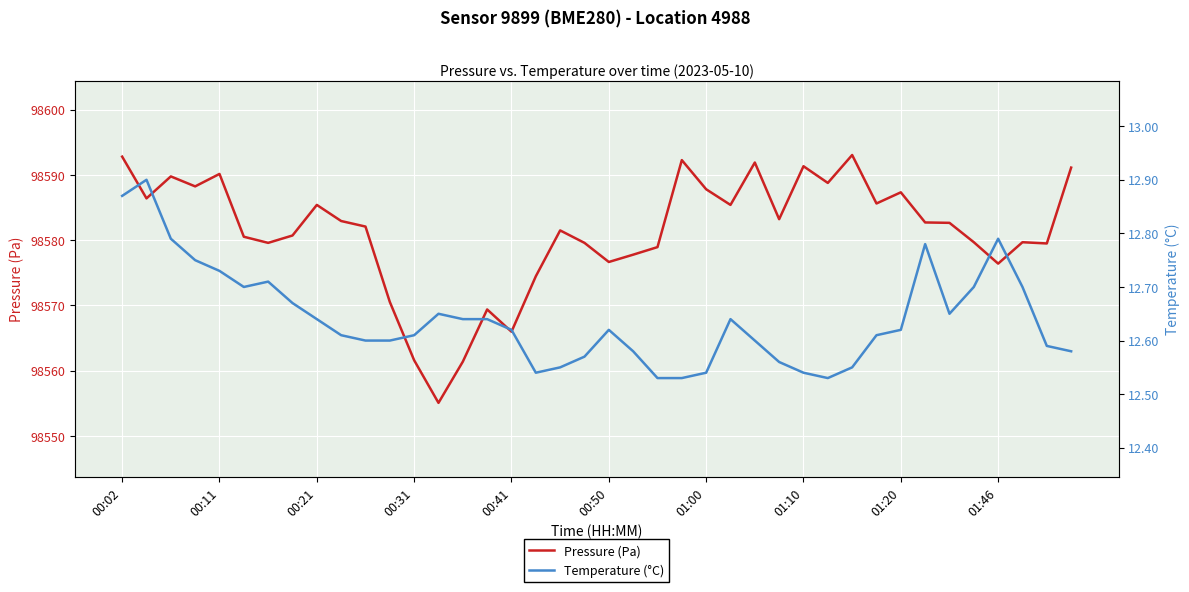

The value of Pressure (Pa) at 01:20 is 176386.5. True or false?

False